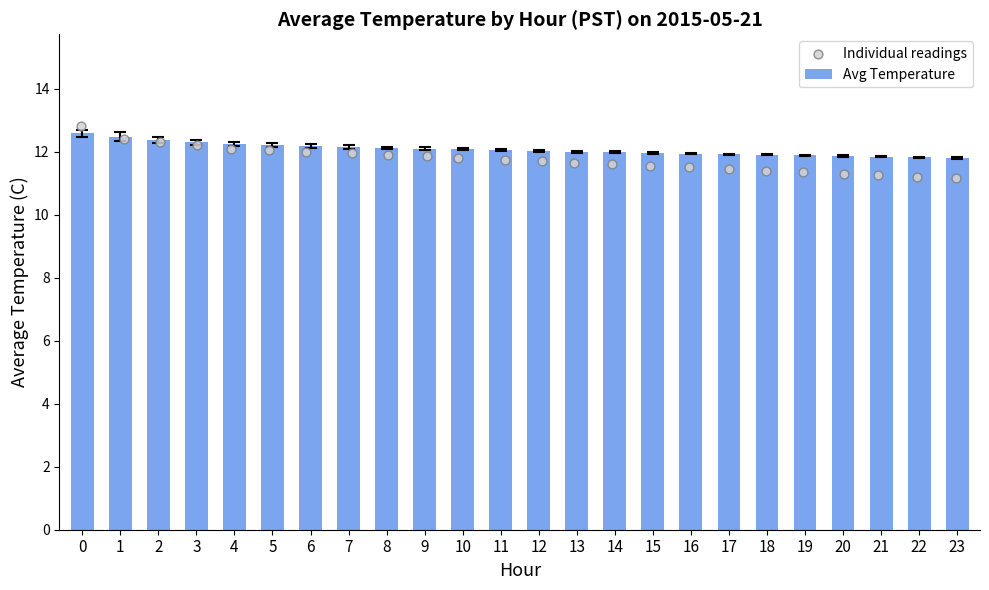

Which series has the largest Y range (max minus min)?

Individual readings